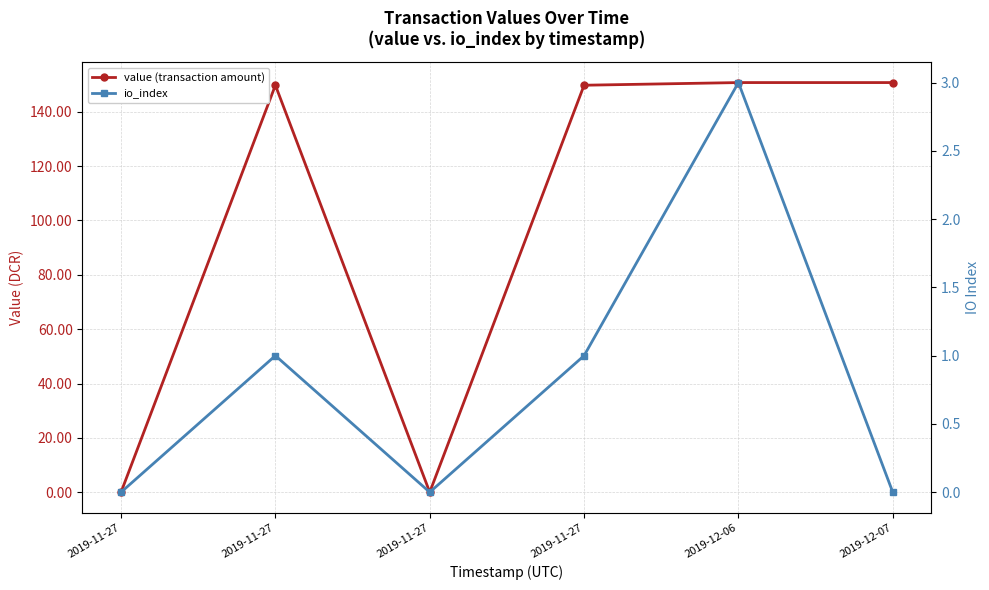

Which series changed the most between 2019-11-27 and 2019-12-06?

value (transaction amount)